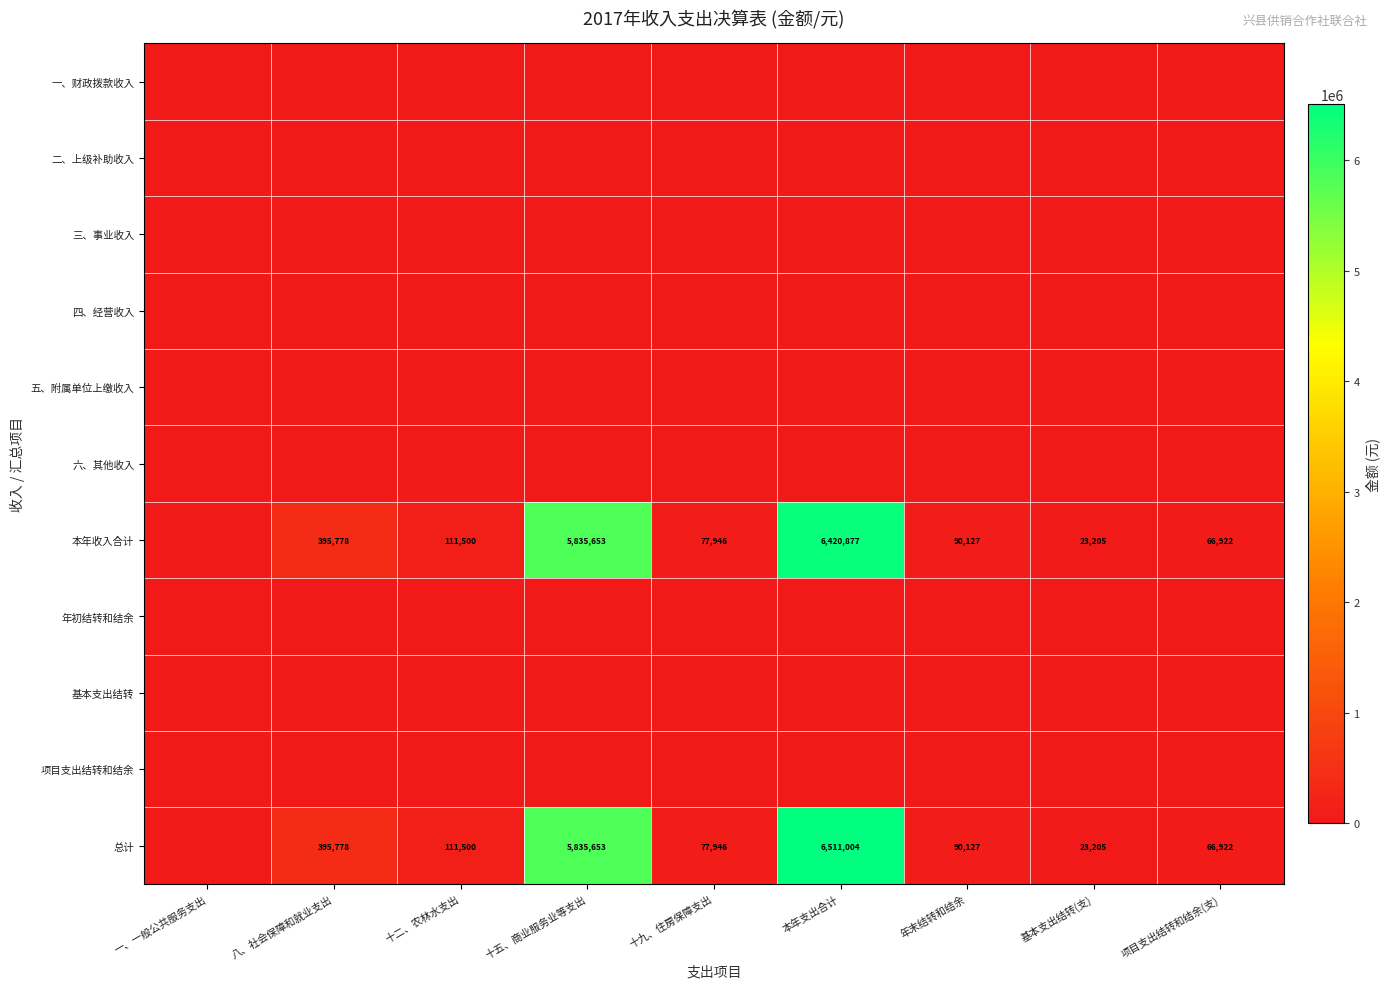

What is the difference between the highest and lowest values at 八、社会保障和就业支出?

395778.0